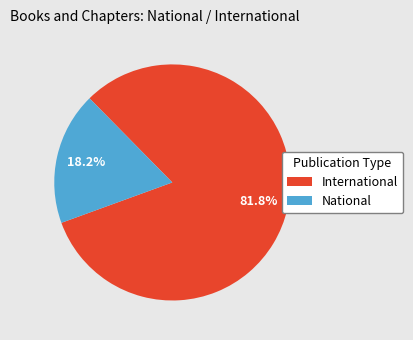

Which category has the biggest portion of the pie?

International